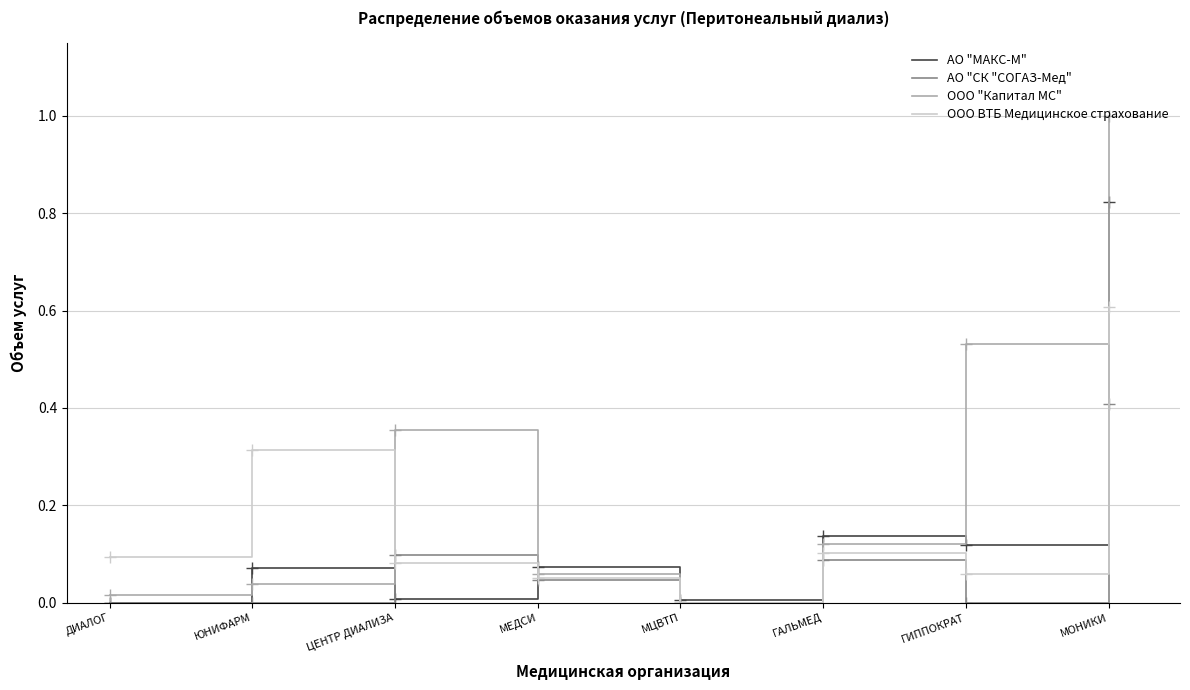

True or false: ООО ВТБ Медицинское страхование has more than 1 interior local peaks.

True